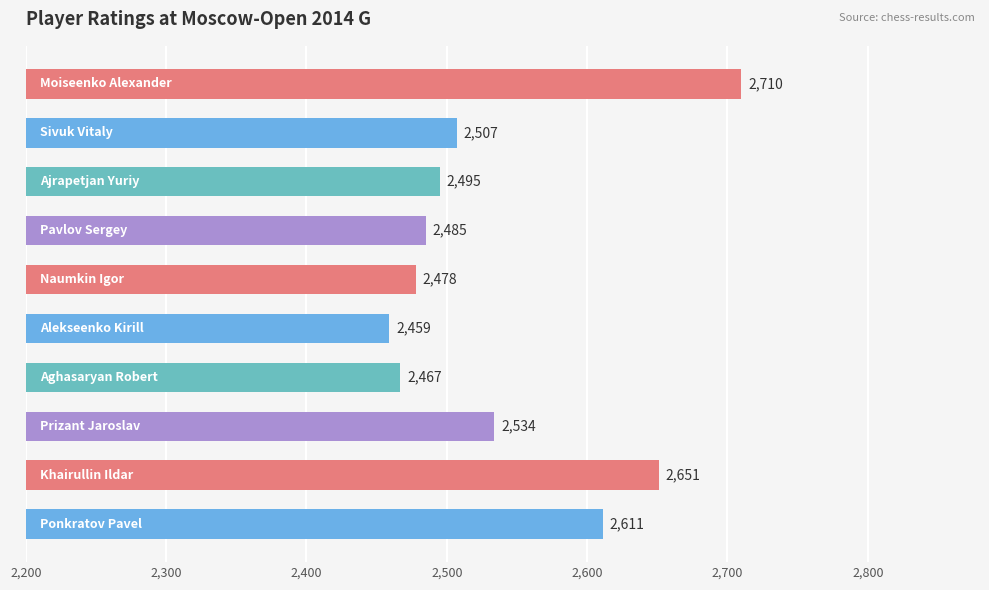

Reading top to bottom, transcribe all the data shown in this chart.

2710	2507	2495	2485	2478	2459	2467	2534	2651	2611